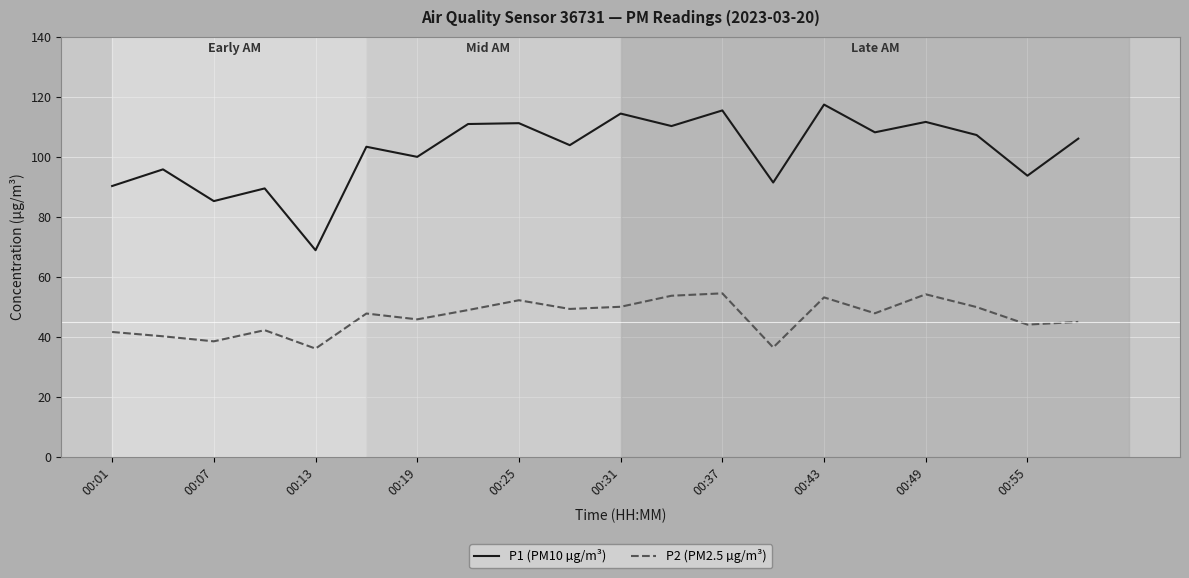

What is the smallest value displayed?

36.0